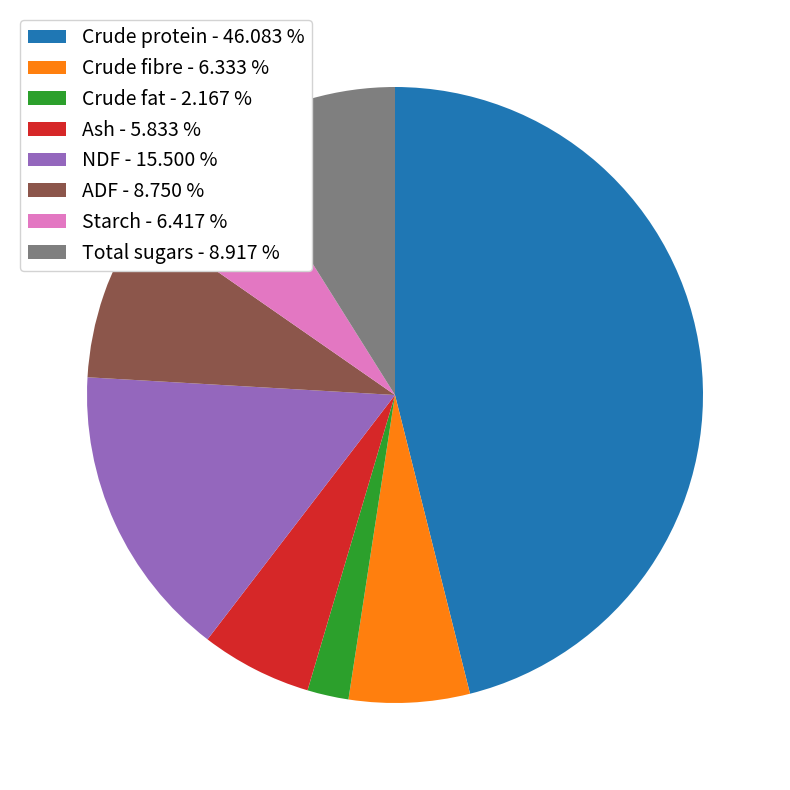

Which has a higher value, Starch - 6.417 % or Ash - 5.833 %?

Starch - 6.417 %